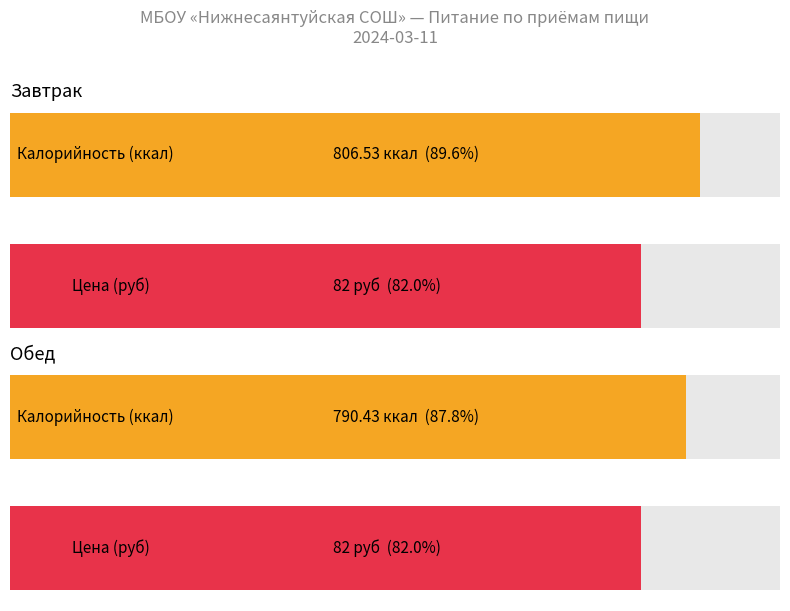

At how many categories does at least one series exceed 517?

2